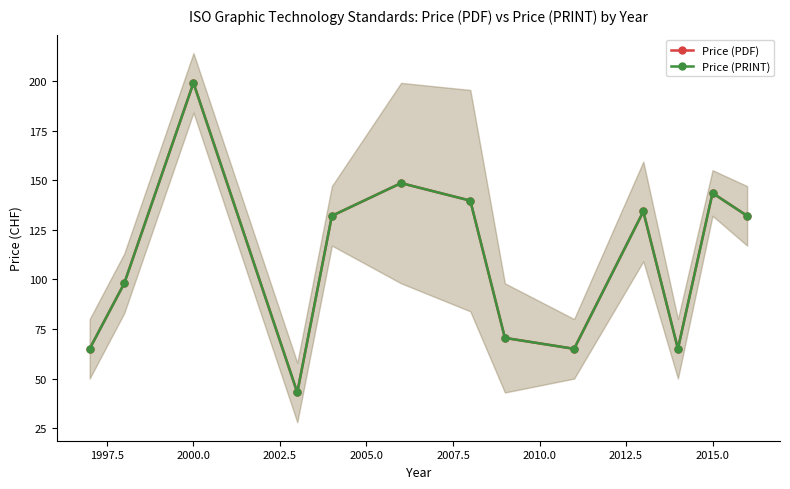

True or false: Price (PDF) and Price (PRINT) cross at least once.

False